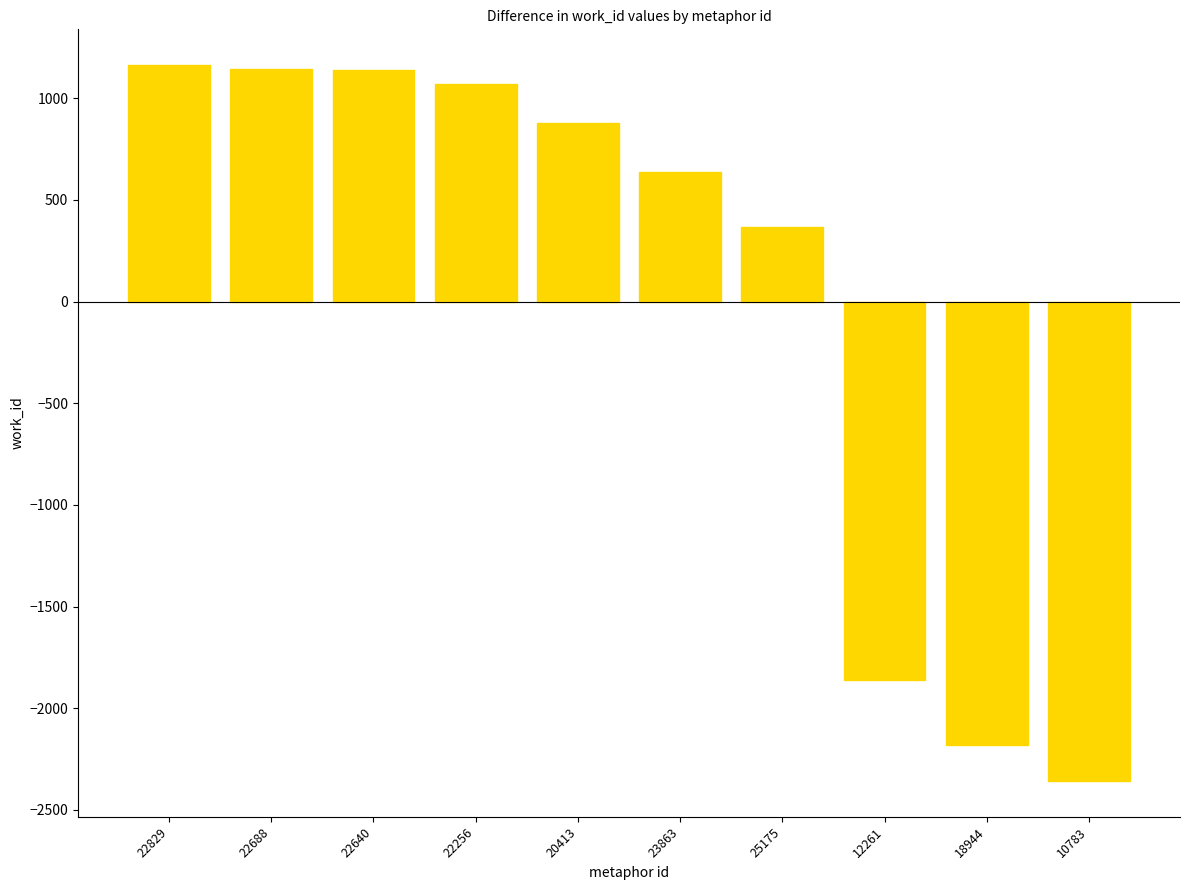

Which has a higher value, 23863 or 12261?

23863